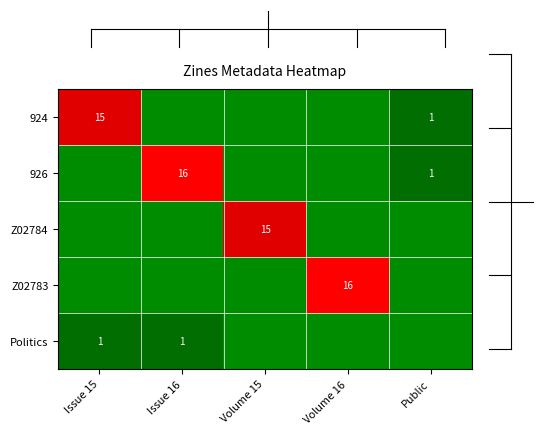

Which series has the largest total across all categories?

926